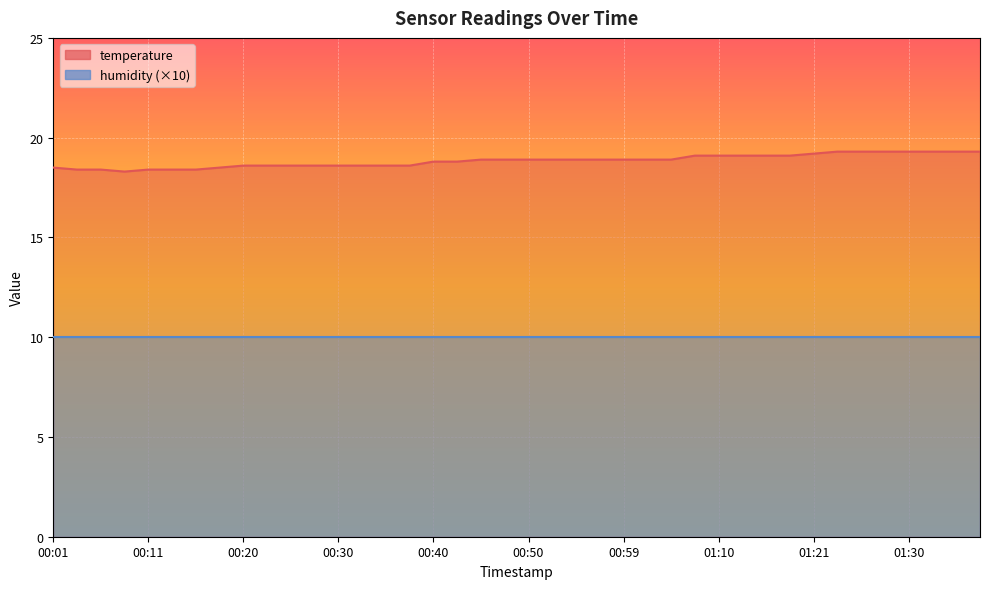

True or false: the data has more than 0 interior local peaks.

False